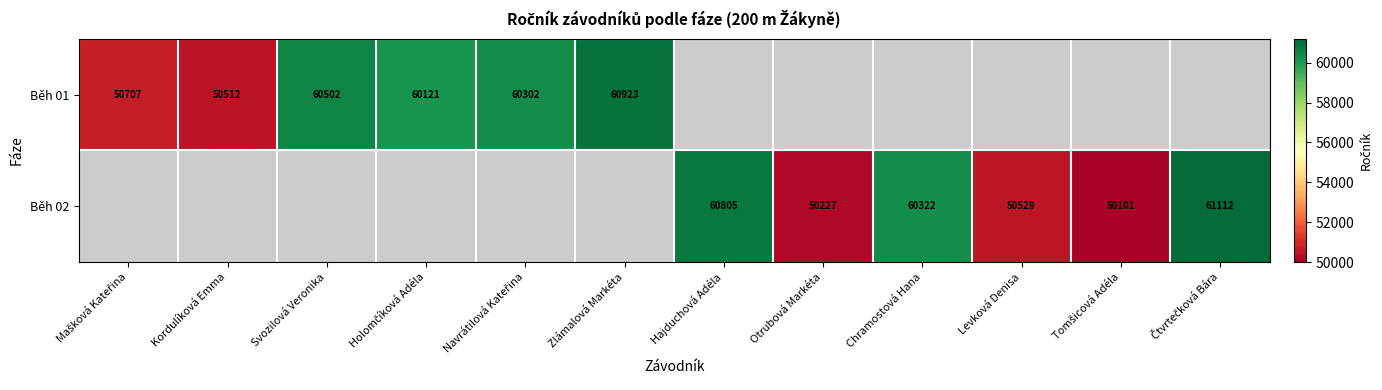

Which category has the highest value in the Běh 01 series?

Zlámalová Markéta